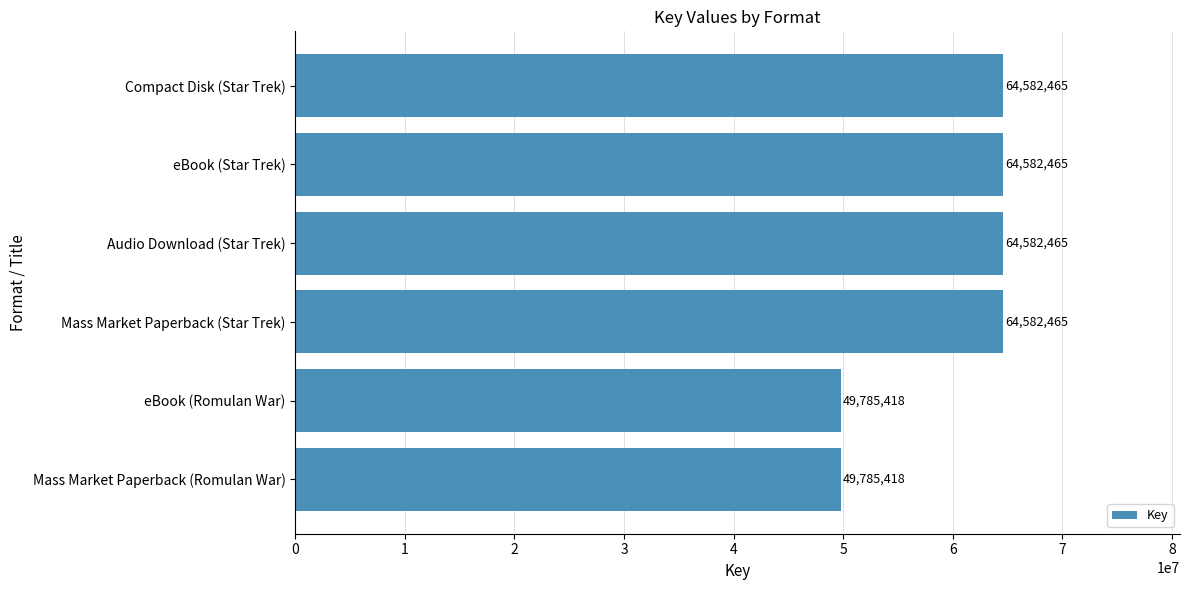

How many values are below 64582465?

2